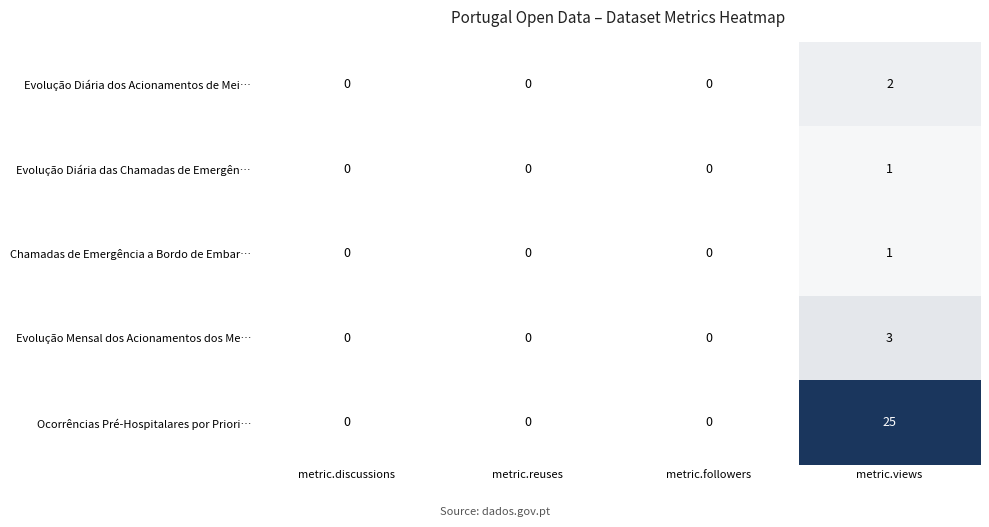

Is it true that Evolução Diária dos Acionamentos de Mei… equals 0 at metric.followers?

True